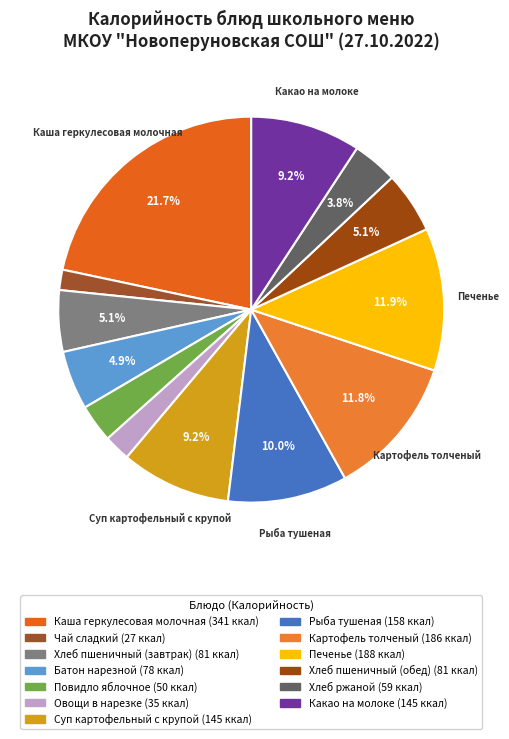

Rank the categories by value from lowest to highest.

Чай сладкий, Овощи в нарезке, Повидло яблочное, Хлеб ржаной, Батон нарезной, Хлеб пшеничный (завтрак), Хлеб пшеничный (обед), Суп картофельный с крупой, Какао на молоке, Рыба тушеная в томатном соусе, Картофель толченый, Печенье, Каша геркулесовая молочная